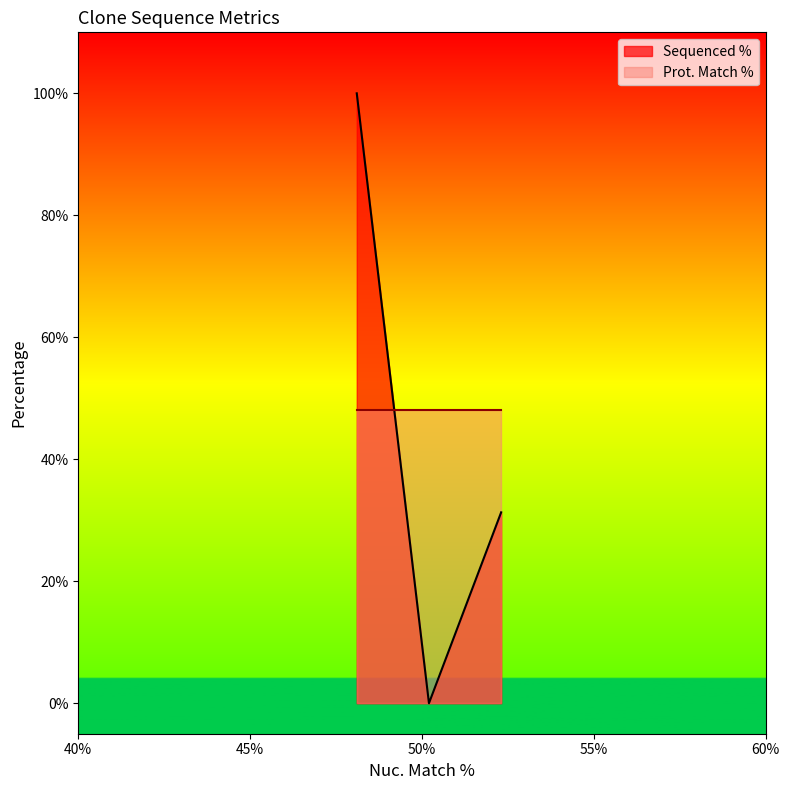

How many data points are less than 31?

1